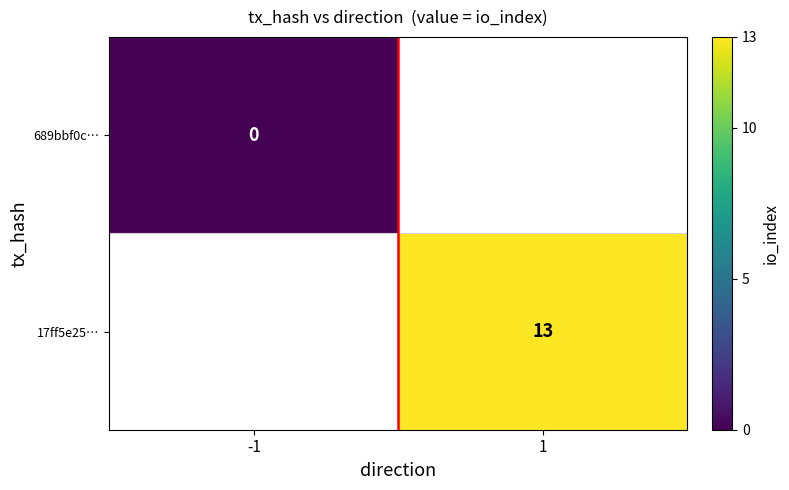

The value of 17ff5e25… at 1 is 13. True or false?

True